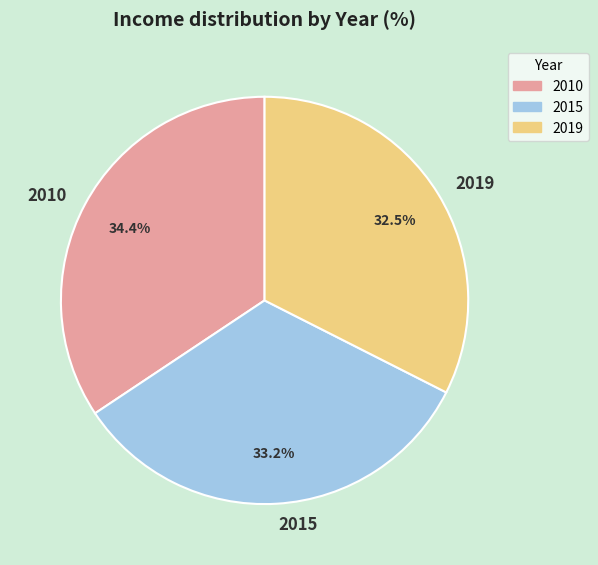

The 2019 slice represents 23% of the pie. True or false?

False